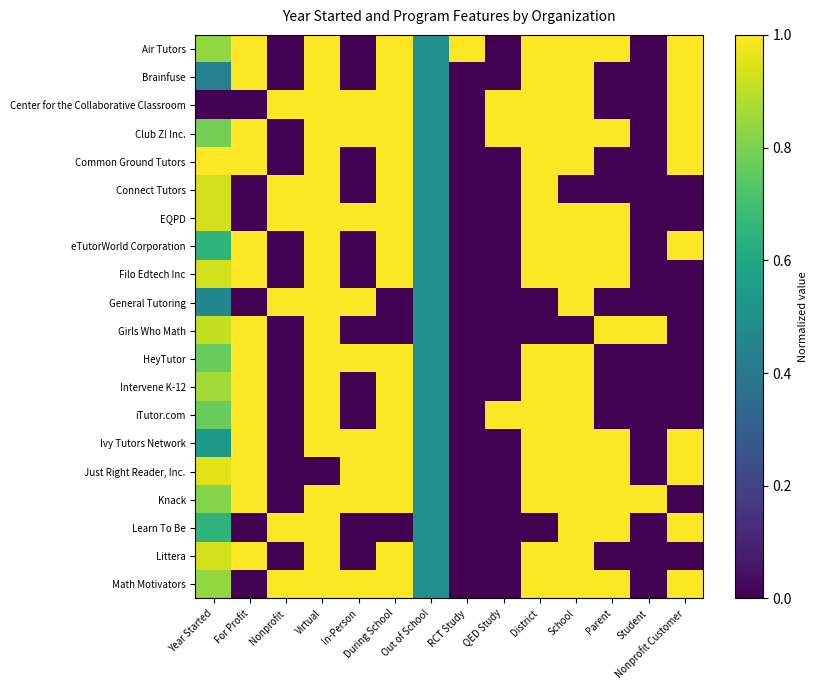

At which category is the sum across all series the highest?

Virtual